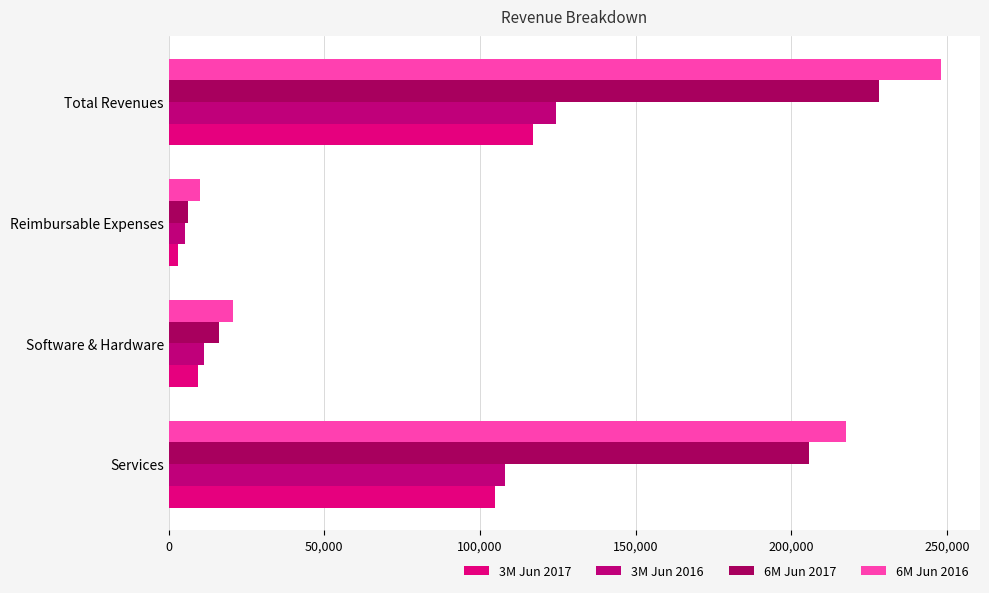

List the series in order of their peak value, lowest first.

3M Jun 2017, 3M Jun 2016, 6M Jun 2017, 6M Jun 2016